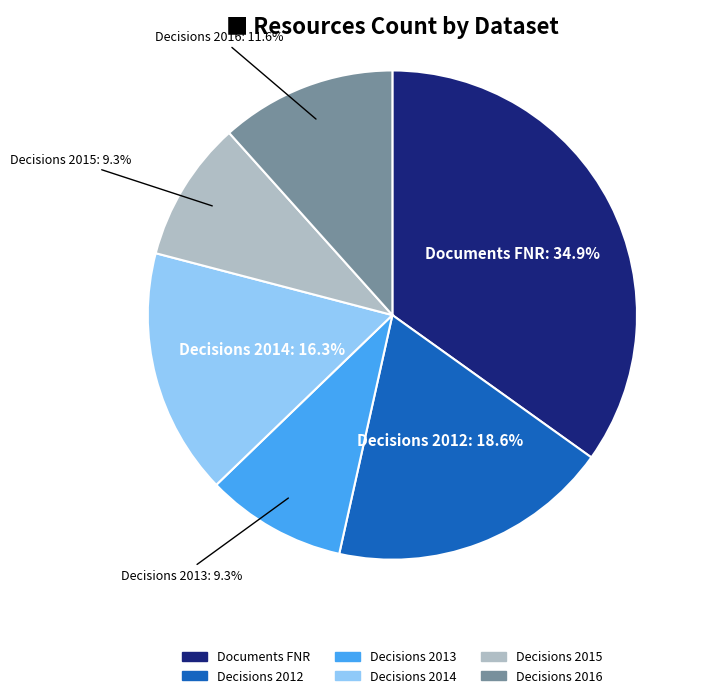

To the nearest percent, what is the difference between the Decisions 2015 and Decisions 2012 slice percentages?

9%